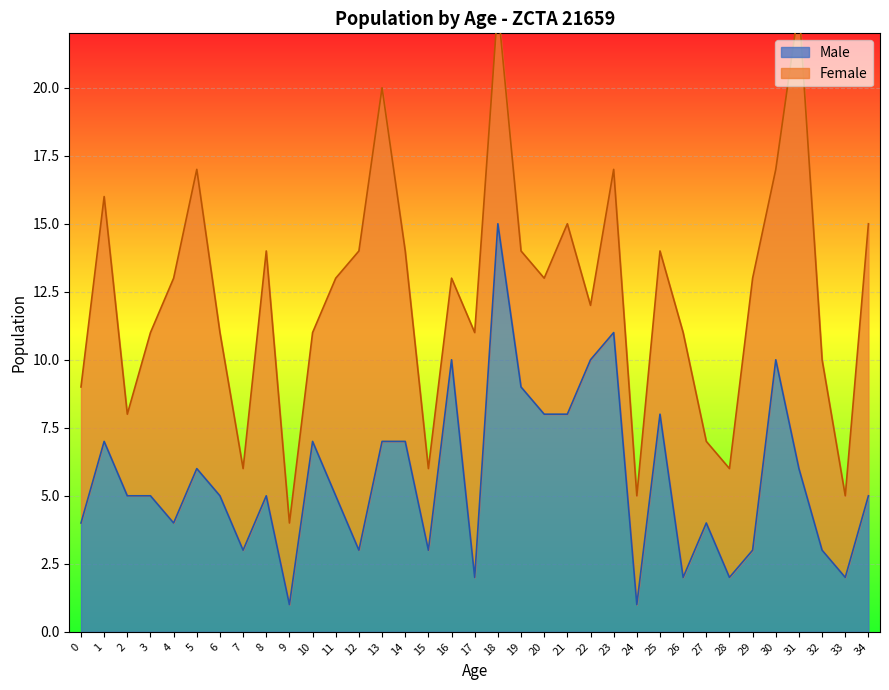

Which category has the lowest value across all series?

9